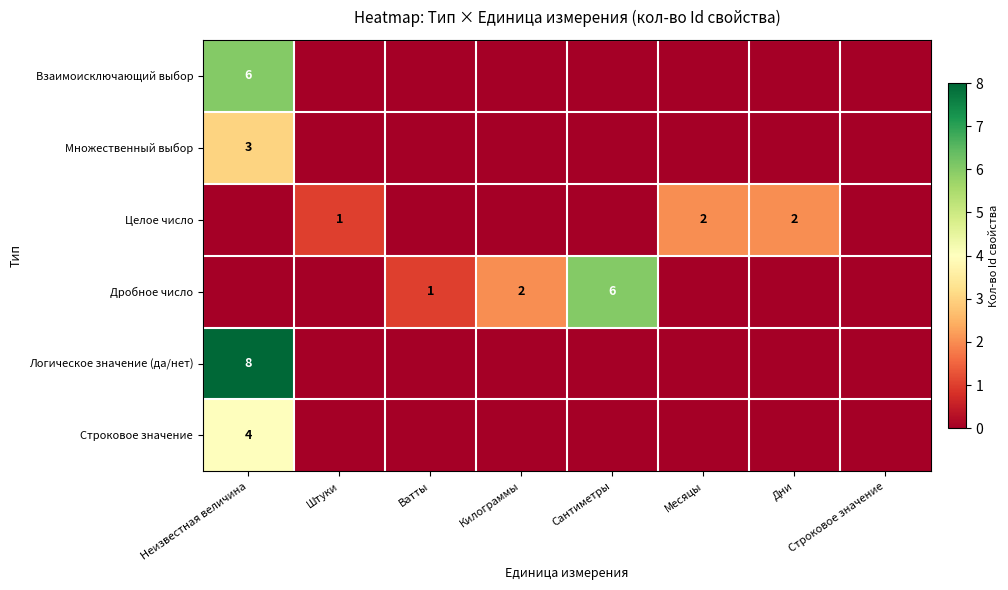

The value of Целое число at Дни is 1. True or false?

False